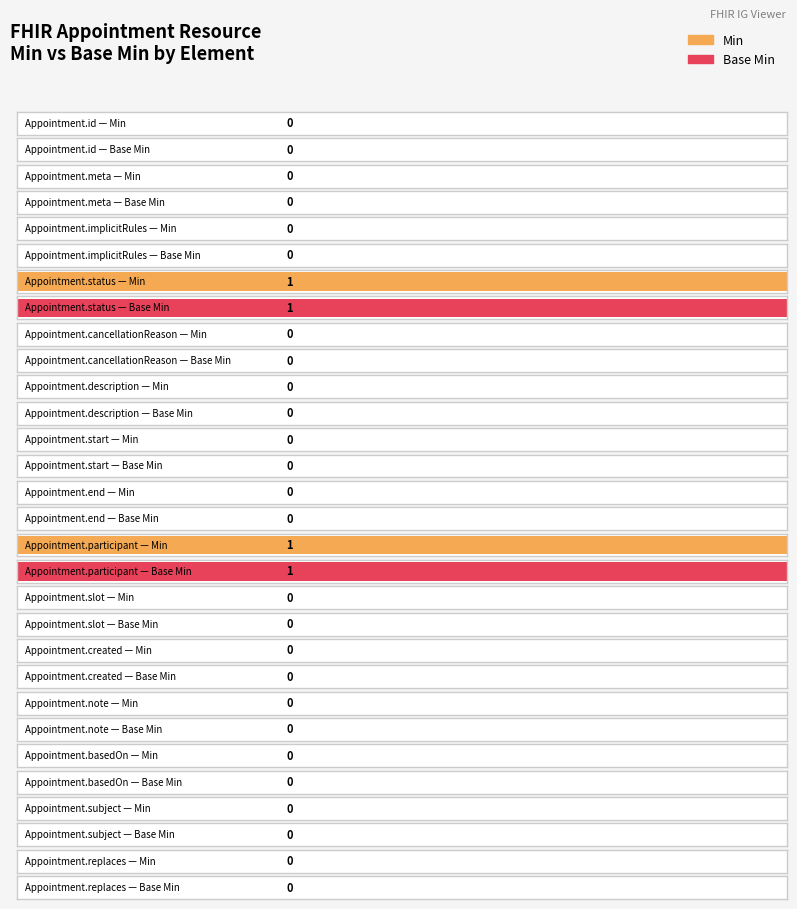

At how many categories does at least one series exceed 0?

2